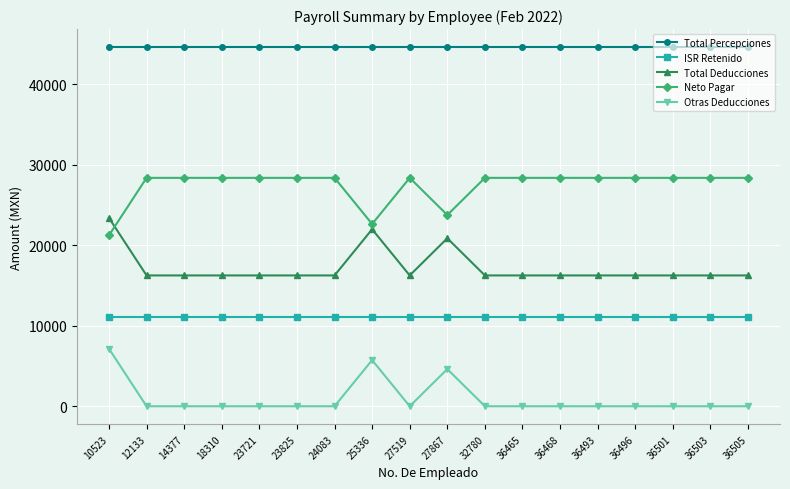

How many data points does each series have?

18